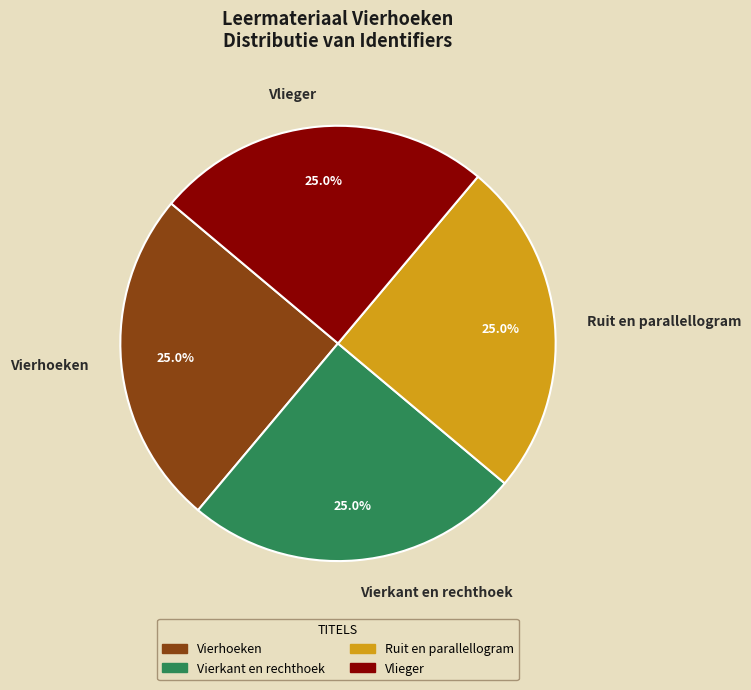

How many slices are in this pie chart?

4